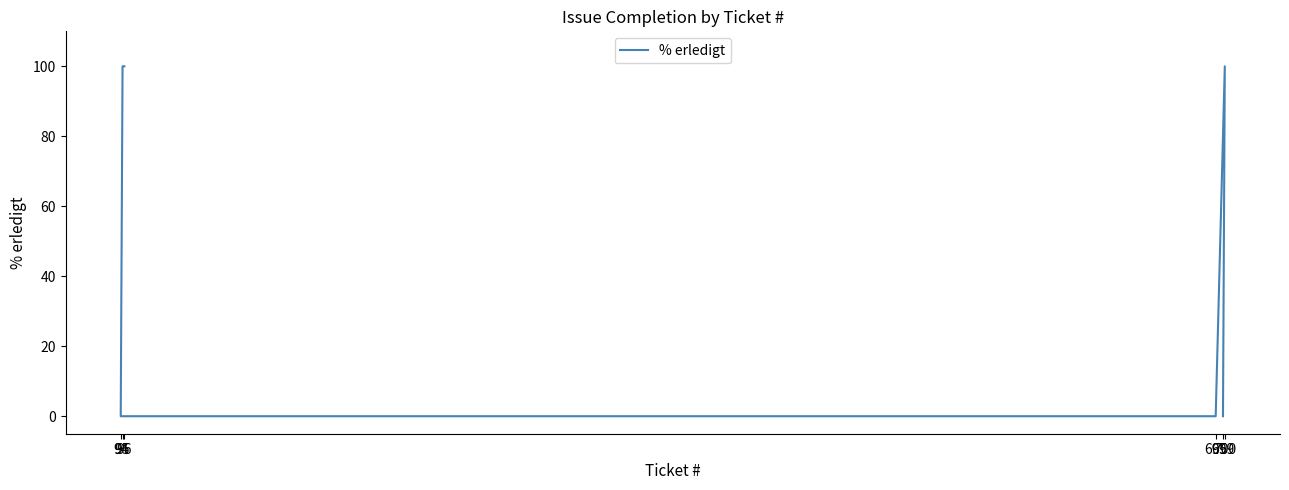

How many categories are shown in the chart?

6